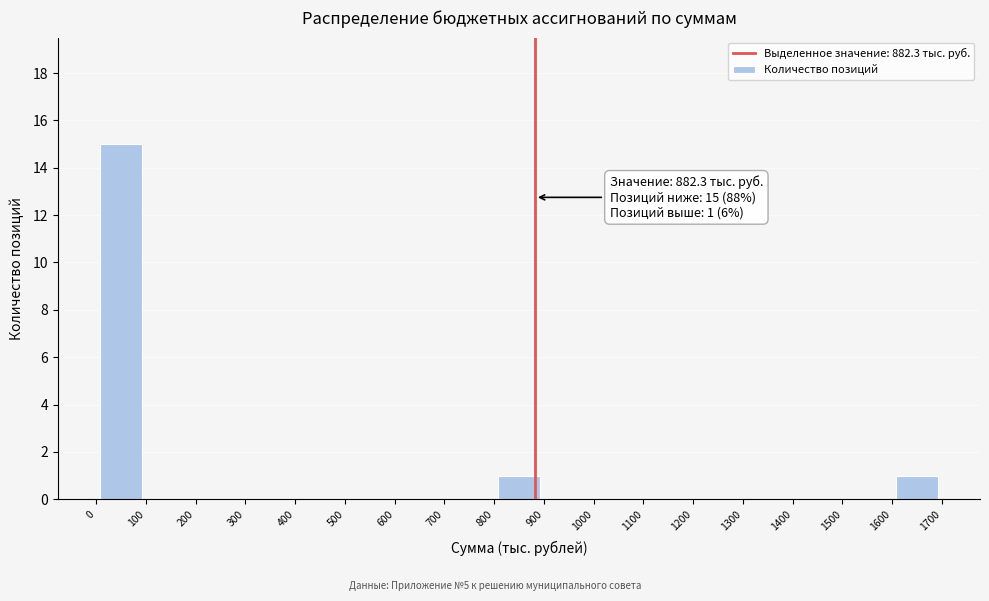

Over which range of the x-axis is the bar tallest?

0 to 100